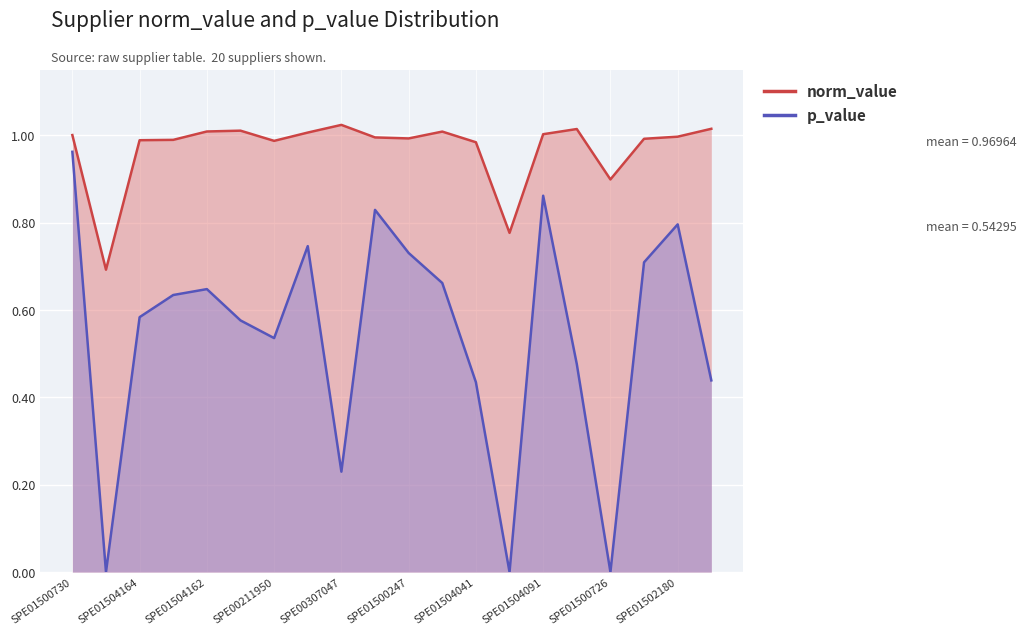

What is the spread (max minus min) of values at SPE01502126?

0.3